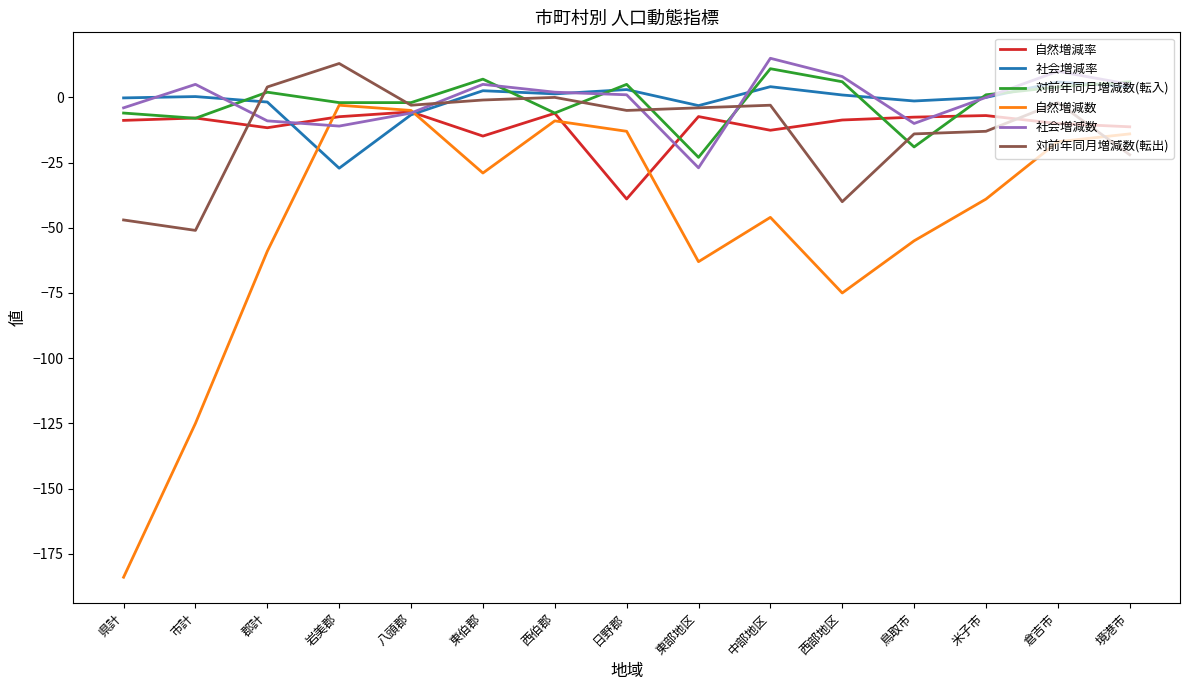

The value of 社会増減数 at 西伯郡 is 2.0. True or false?

True